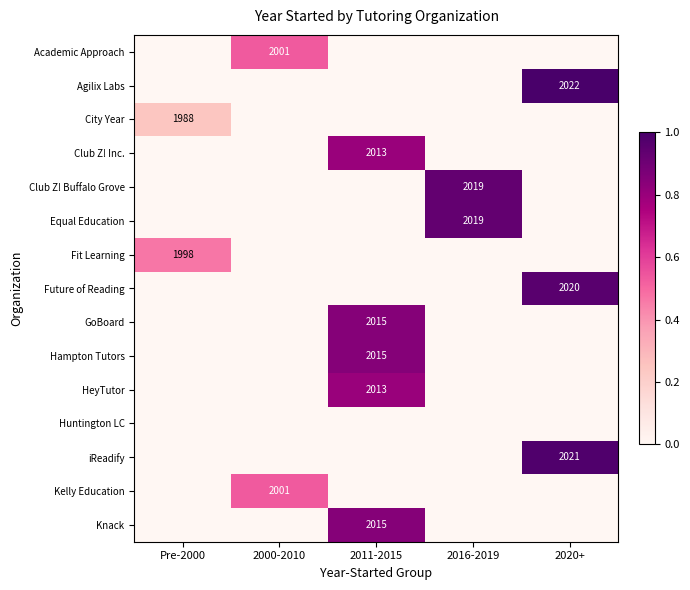

Is it true that Knack equals 2015 at 2011-2015?

True